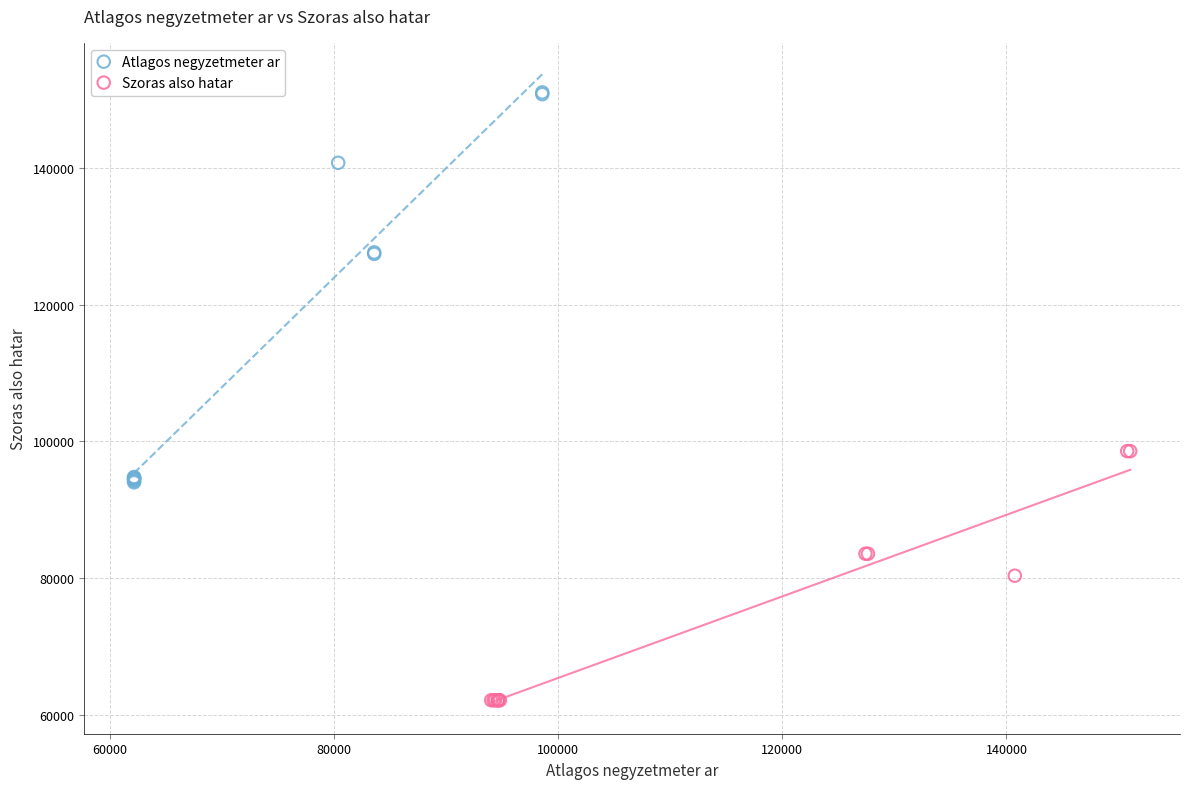

Which series reaches the maximum Y coordinate?

Atlagos negyzetmeter ar